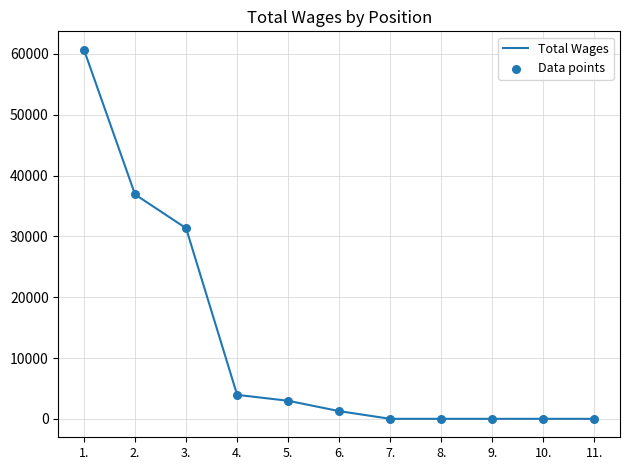

Is it true that the value at 7. is 35673?

False